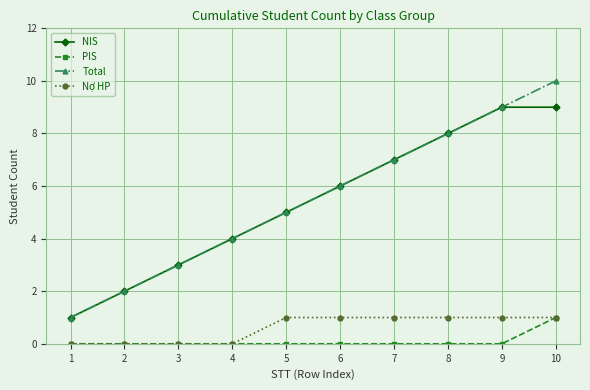

What are all the series names shown in the legend?

NIS, PIS, Total, Nợ HP